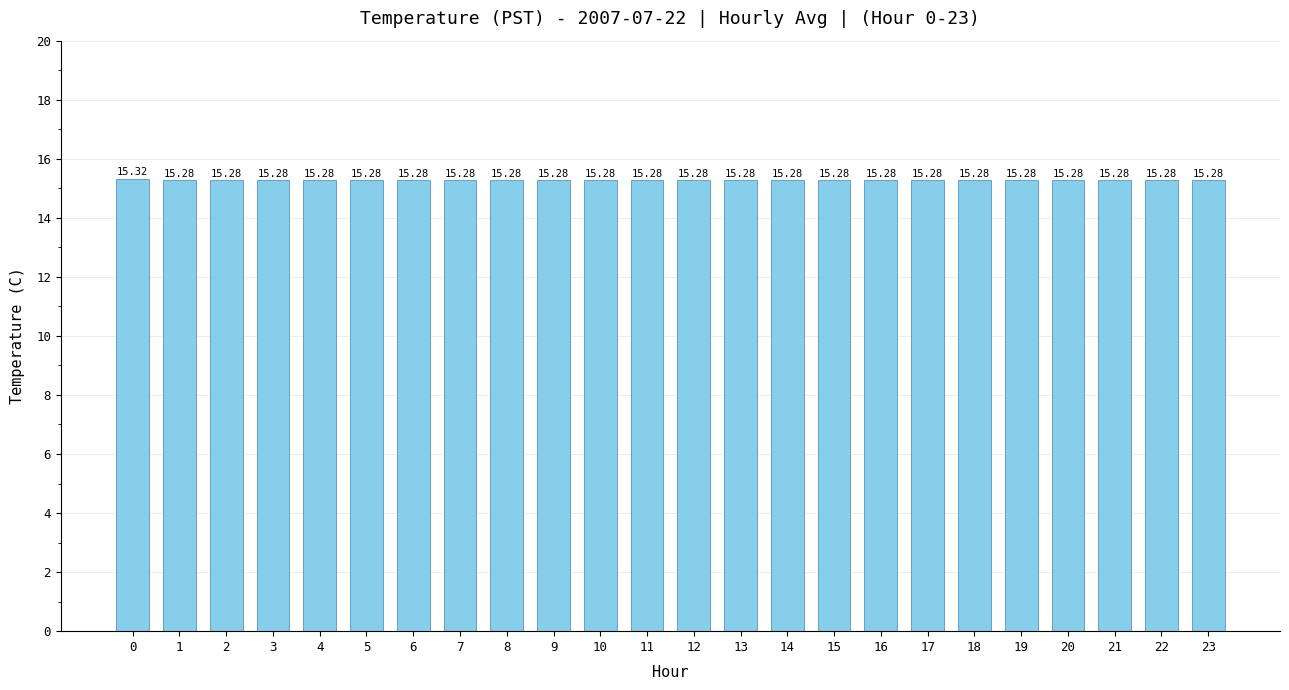

Count the values in the range 15 to 16.

24